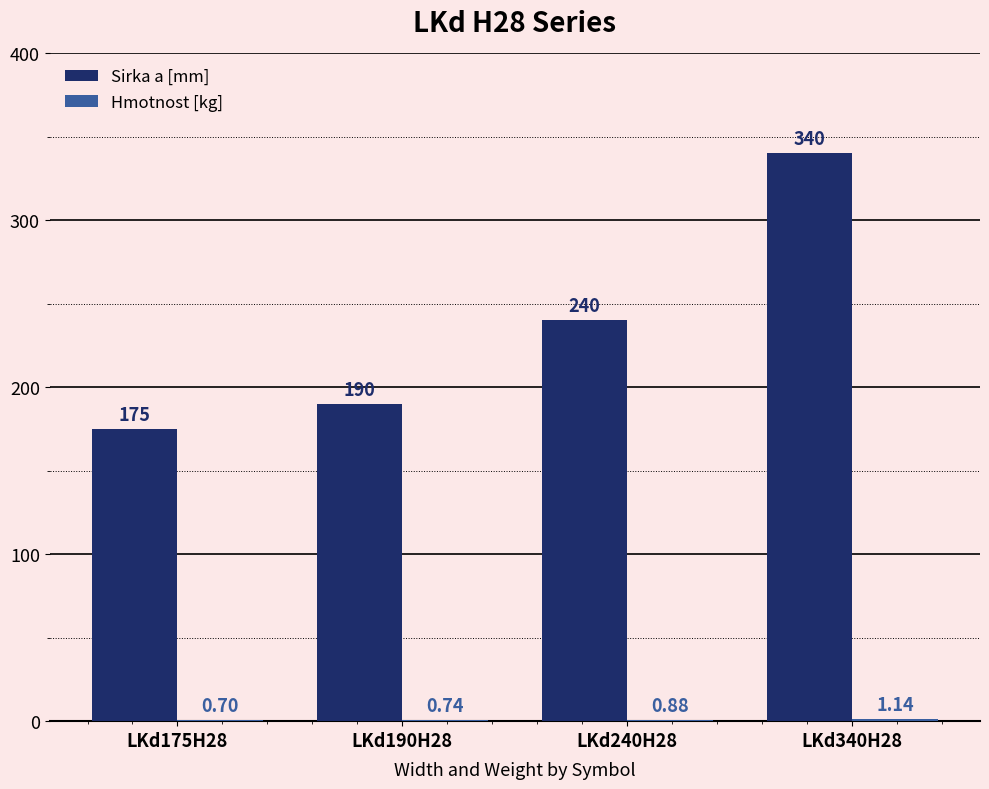

Which series has the largest total across all categories?

Sirka a [mm]